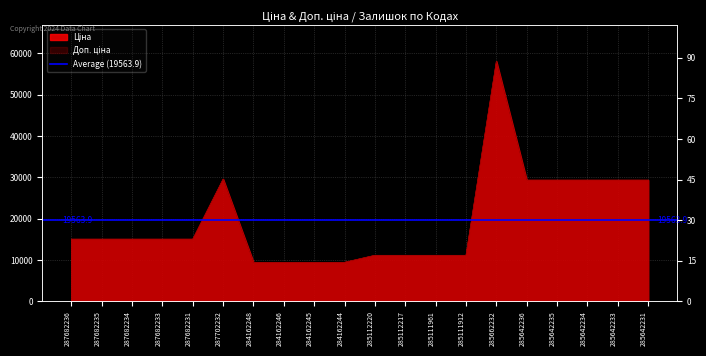

What is the maximum value shown in the chart?

58037.0